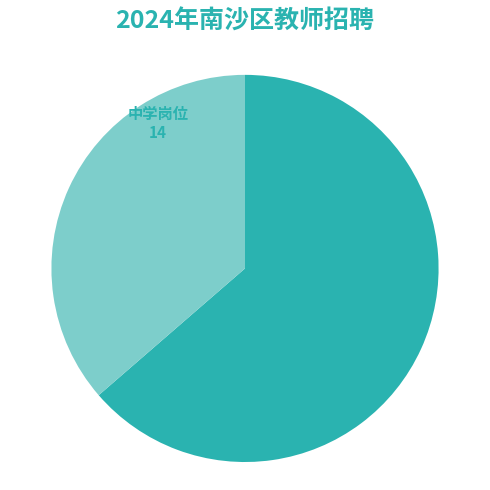

Does any single category account for the majority?

Yes